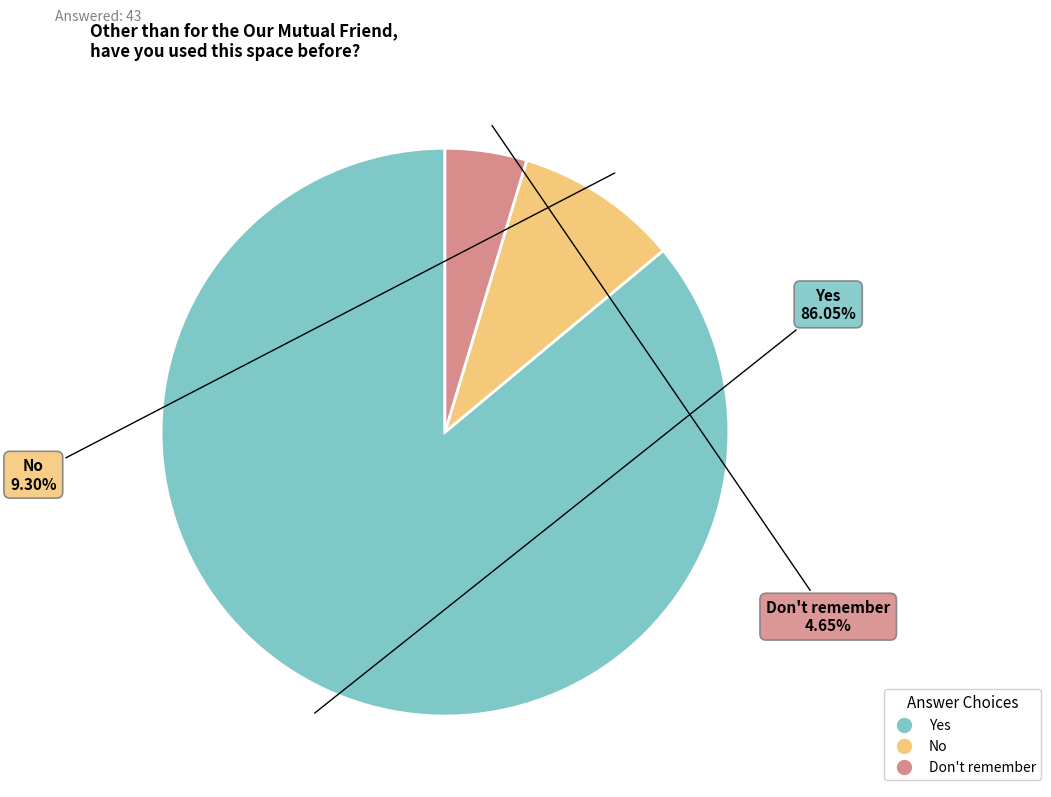

How many segments does this pie chart have?

3